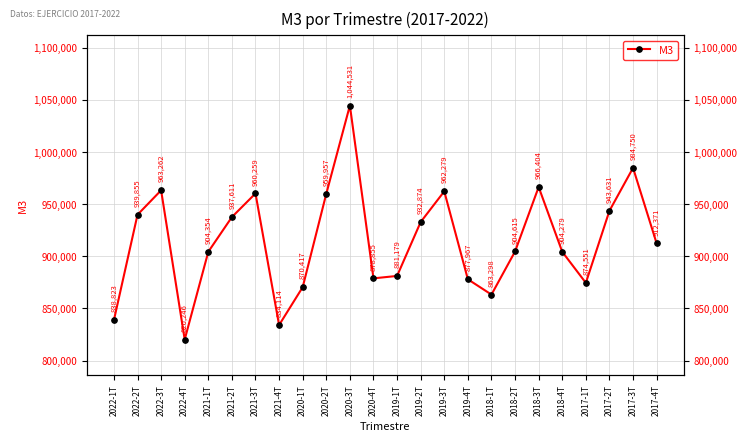

The value at 2018-3T is 966404. True or false?

True